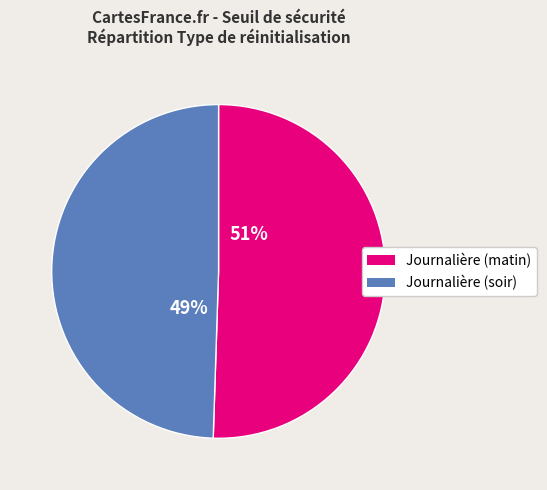

Is there any slice that represents more than half of the pie?

Yes